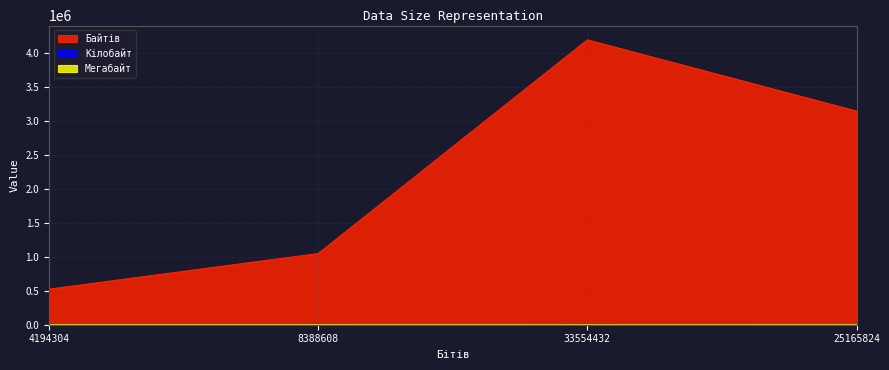

Reading left to right, what are all the values shown in this chart?

Байтiв: 524288.0	1048576.0	4194304.0	3145728.0
Кiлобайт: 512.0	1024.0	4096.0	3072.0
Мегабайт: 0.5	1.0	4.0	3.0